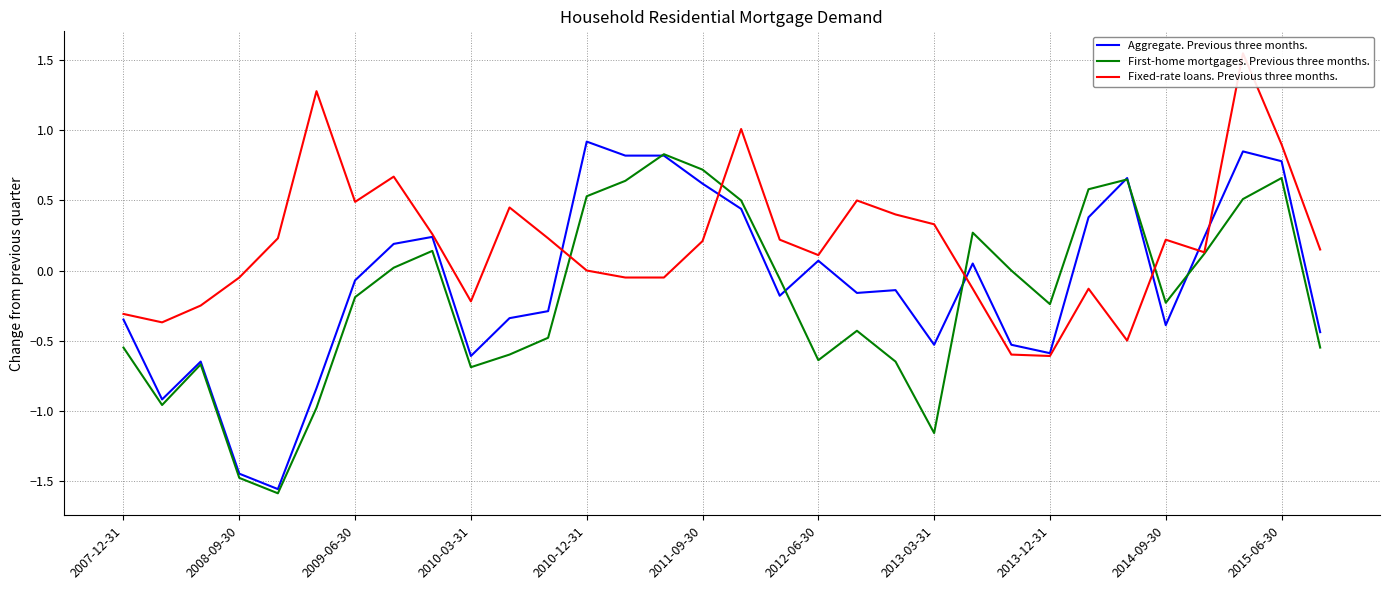

True or false: First-home mortgages. Previous three months. has a value of -1.5 at 2008-09-30.

True